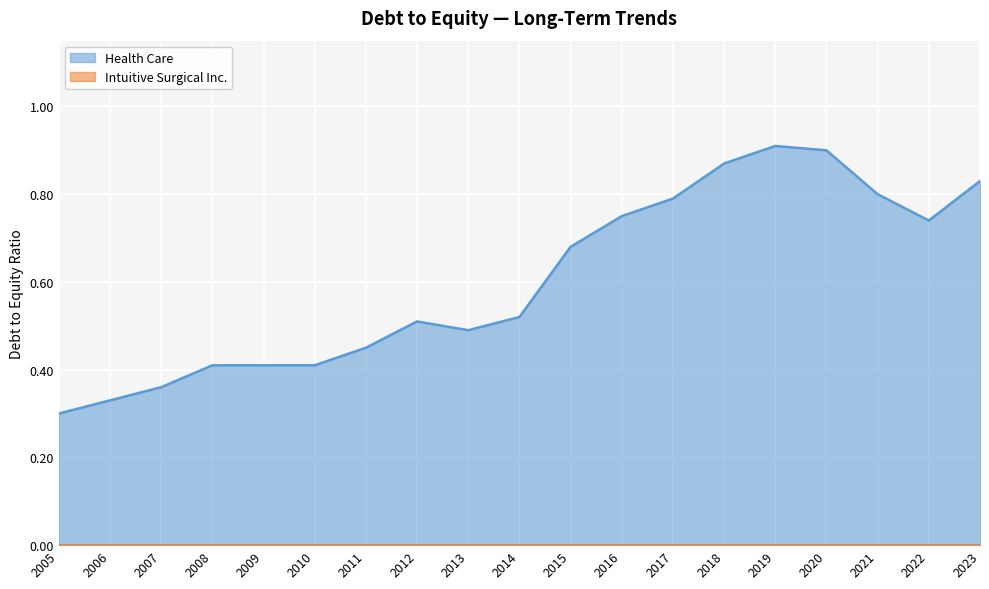

At which label does Intuitive Surgical Inc. reach its minimum?

2023